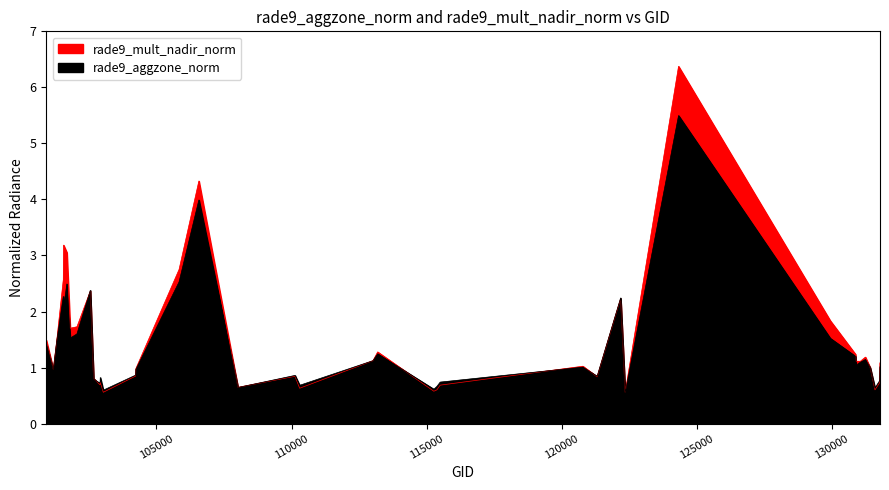

What is the difference between the second highest and second lowest values in the rade9_aggzone_norm series?

3.4